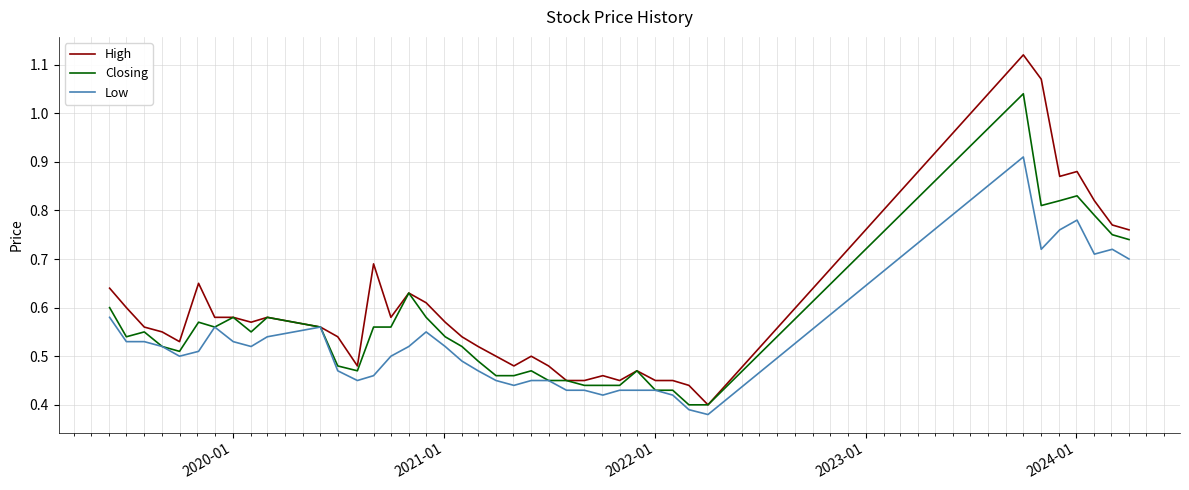

Rank the series by their maximum value, from lowest to highest.

Low, Closing, High